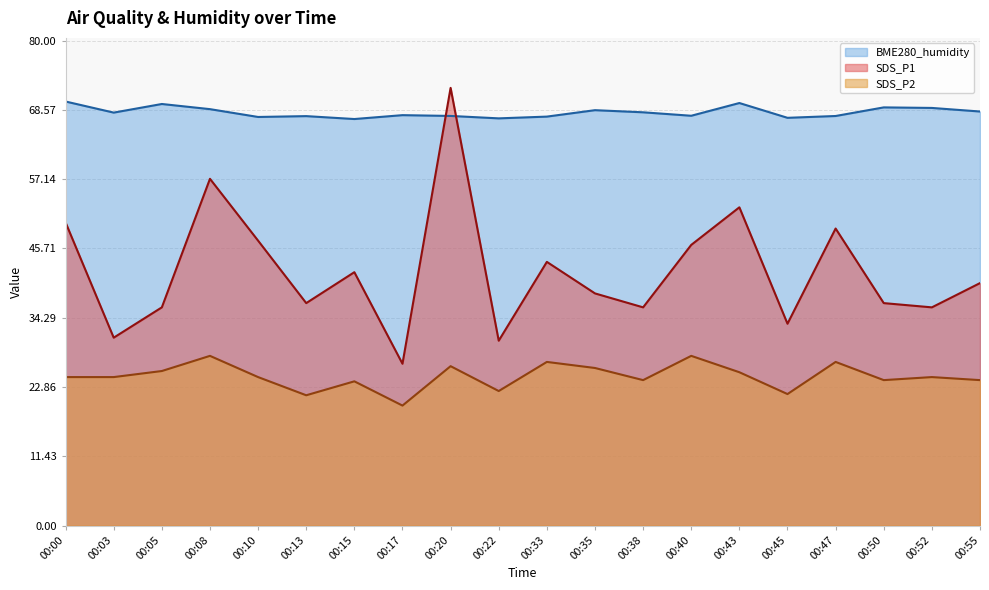

At how many categories does at least one series exceed 29?

20